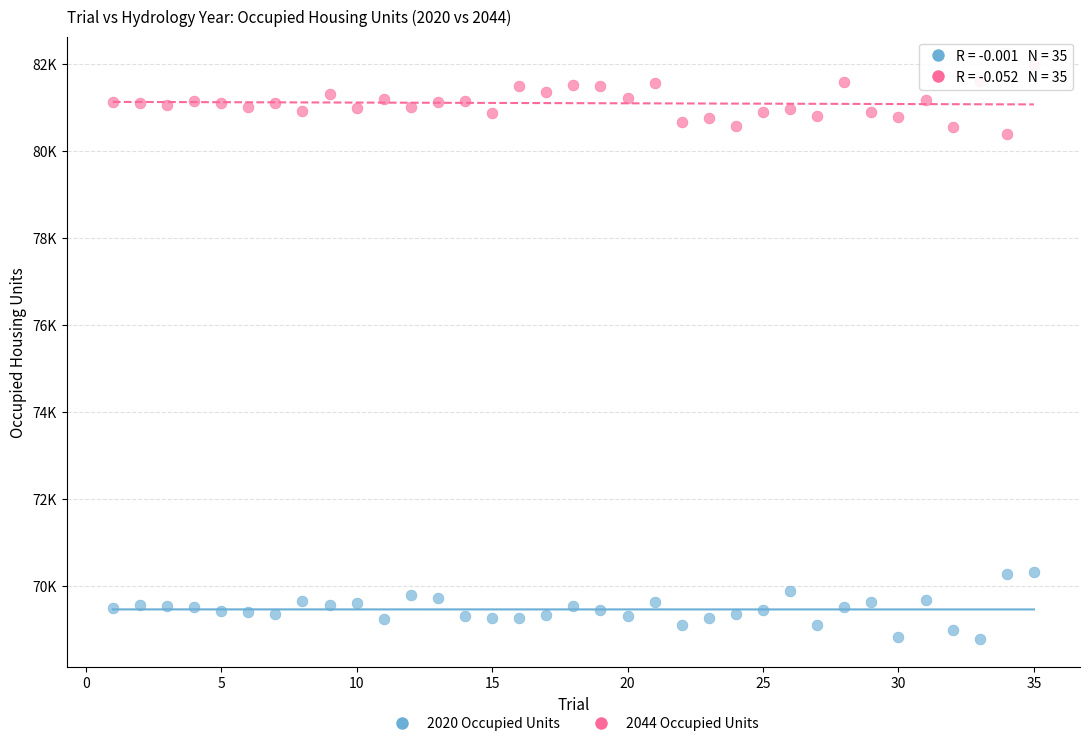

Which series reaches the maximum Y coordinate?

2044 Occupied Units